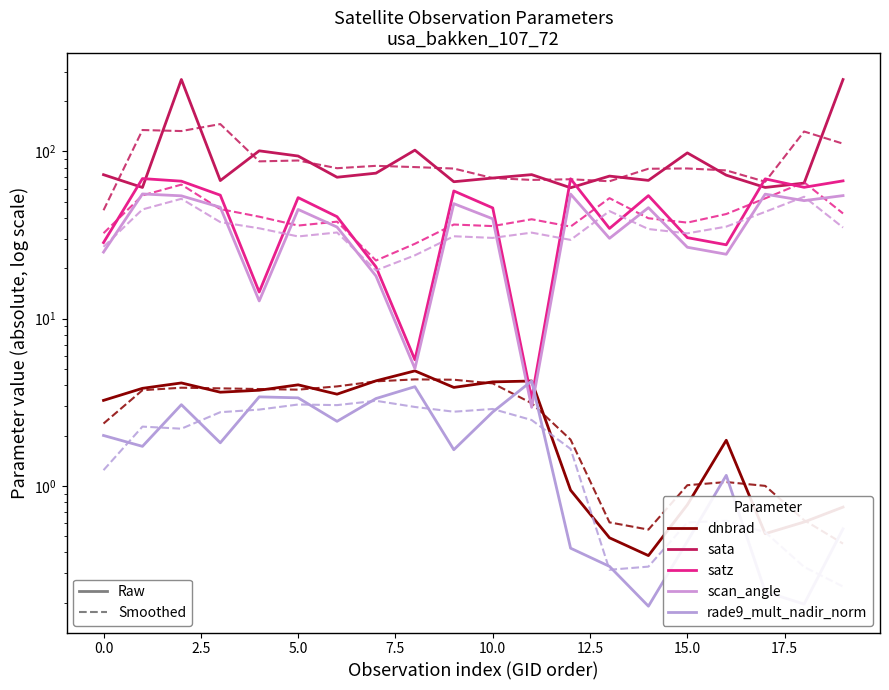

What is the difference between the maximum and second lowest values in the satz series?

63.2